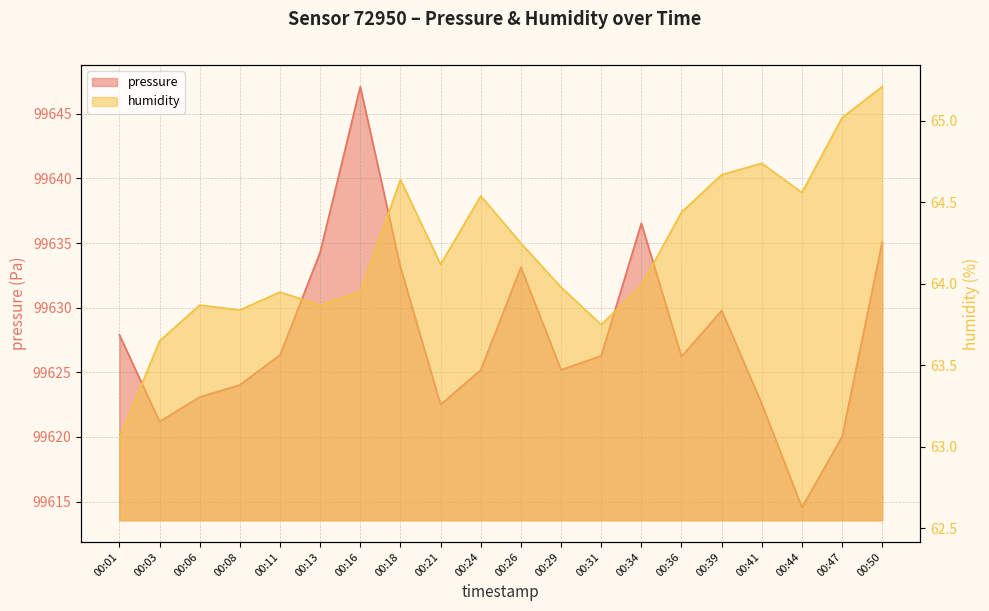

At which label does pressure first exceed 99626?

00:01